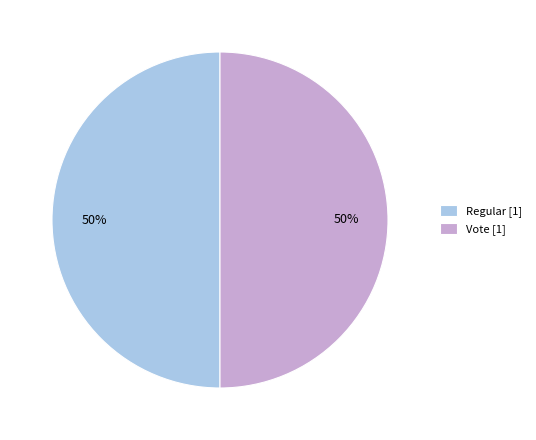

Is the sum of Vote [1] and Regular [1] greater than half?

Yes